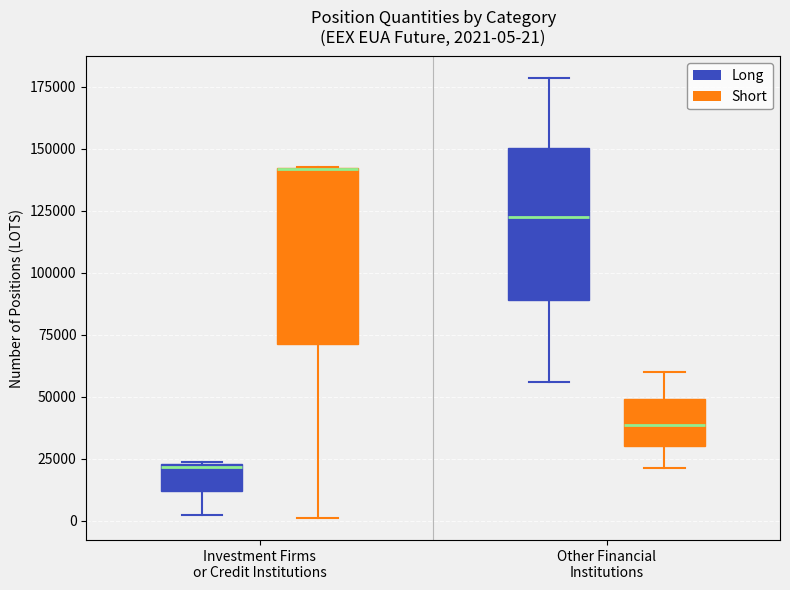

Comparing the boxes themselves (not the whiskers), which one is the tallest?

Investment Firms or Credit Institutions (Short)